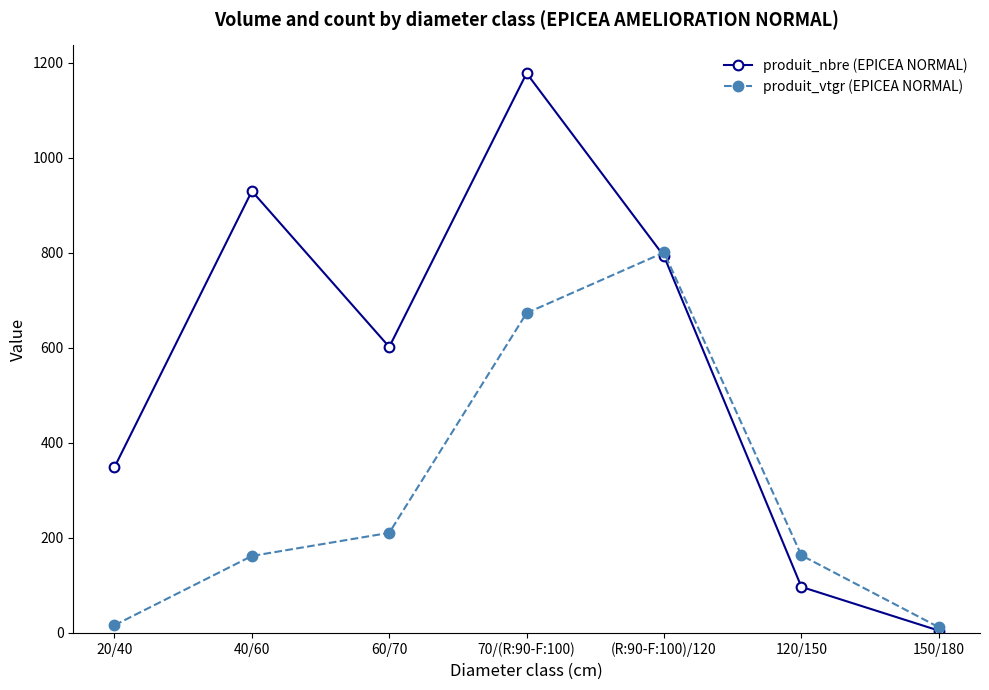

The value of produit_nbre (EPICEA NORMAL) at 40/60 is 221.7. True or false?

False